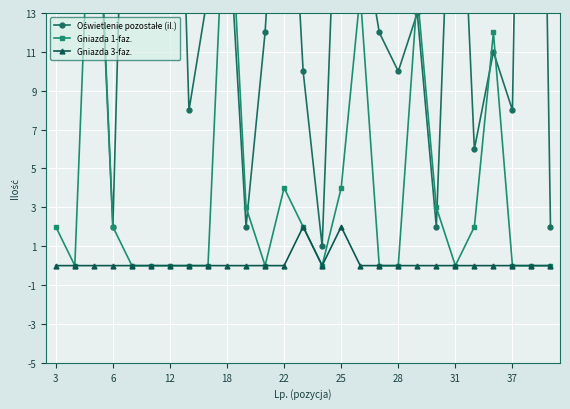

Is the value of Gniazda 1-faz. at 10 greater than the value of Oświetlenie pozostałe (il.) at 10?

Yes